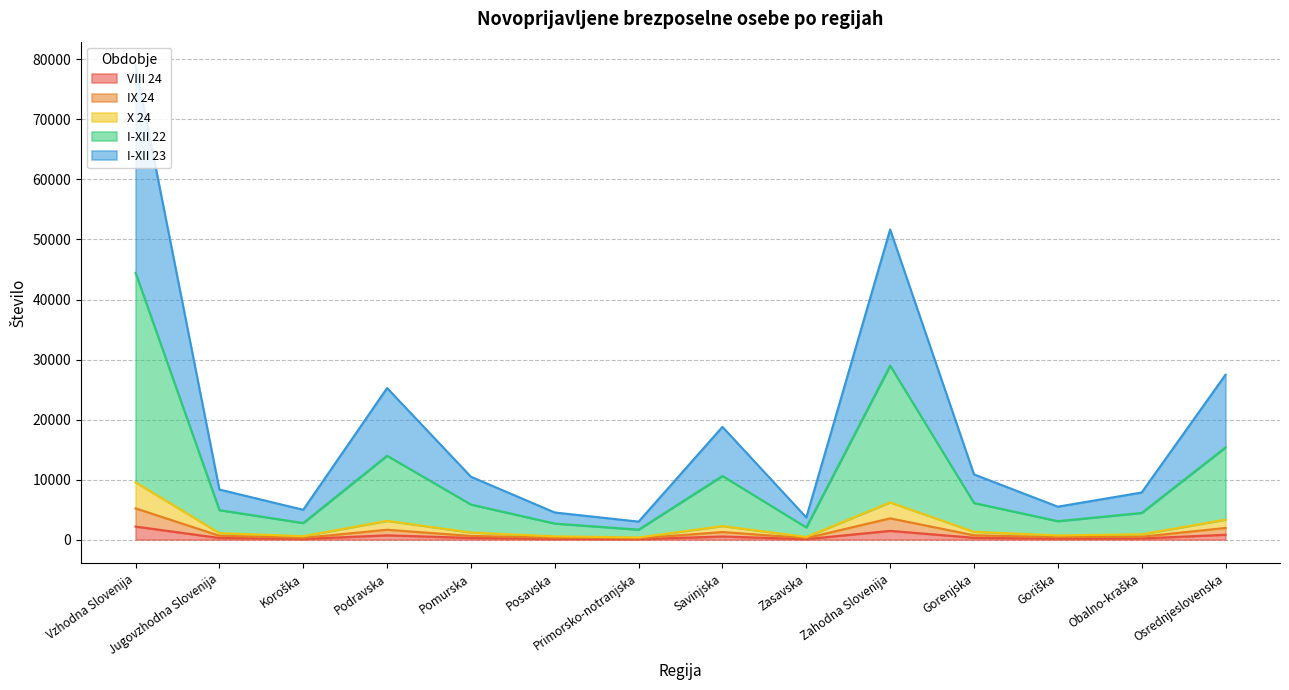

What is the label of the 4th point from the left?

Podravska